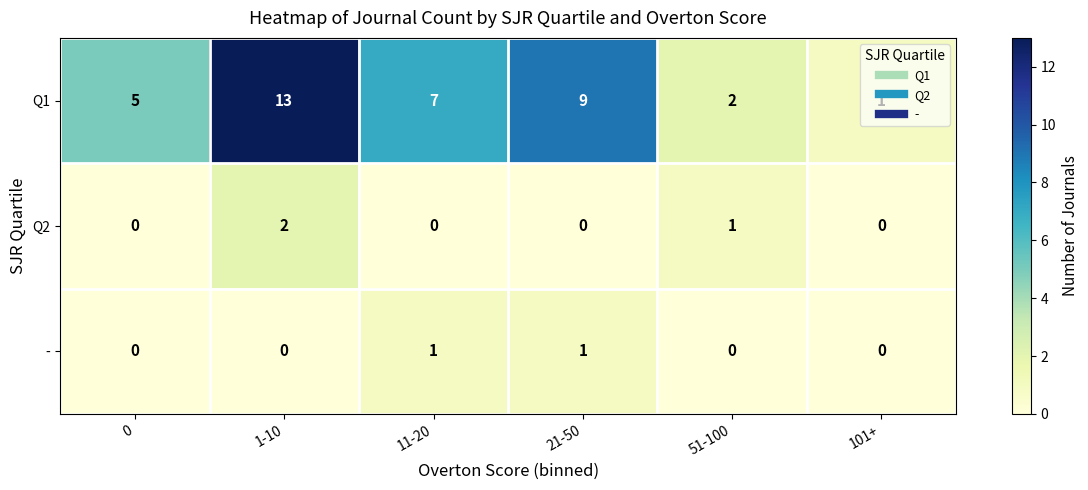

The Q1 series shows 4 at 1-10. True or false?

False